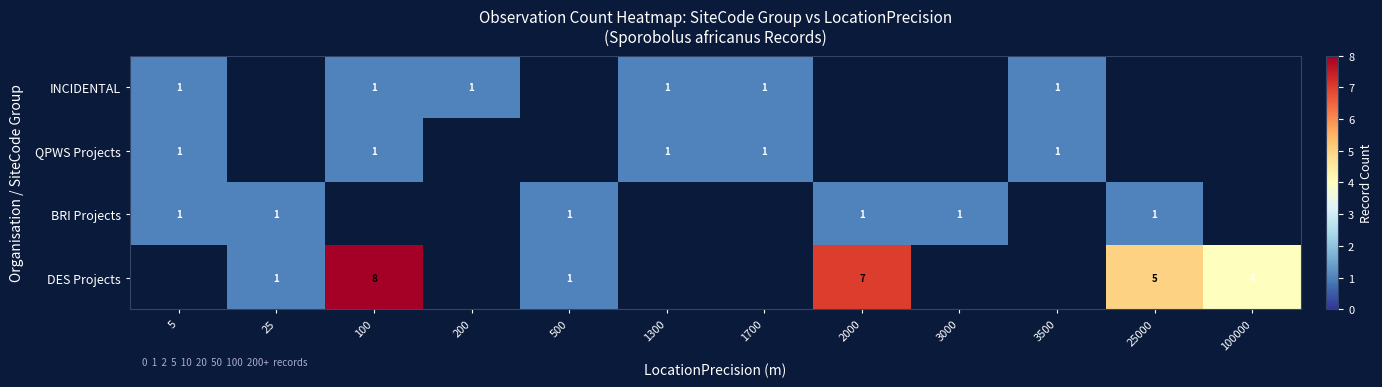

What is the maximum value shown in the chart?

8